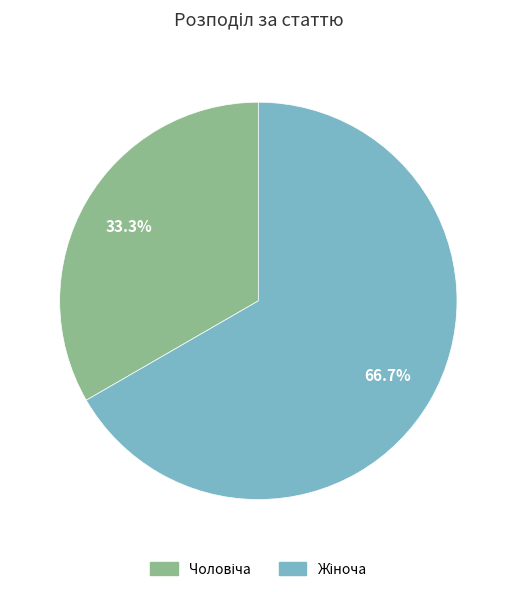

How many segments does this pie chart have?

2